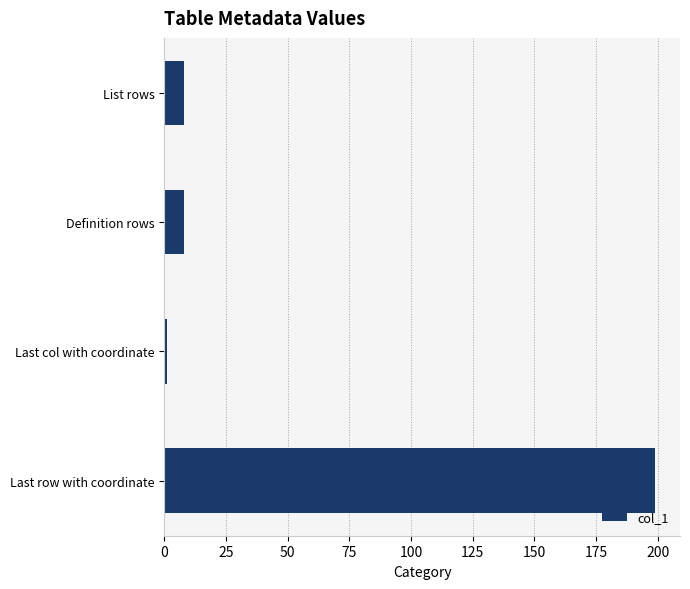

Read the value at Definition rows.

8